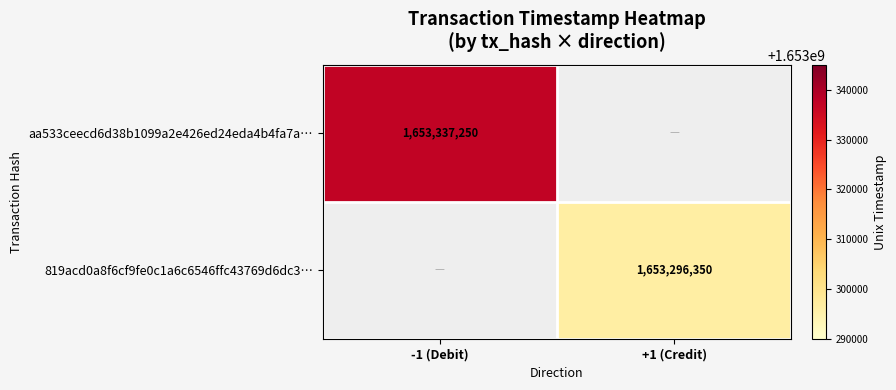

Count the number of categories in the chart.

2